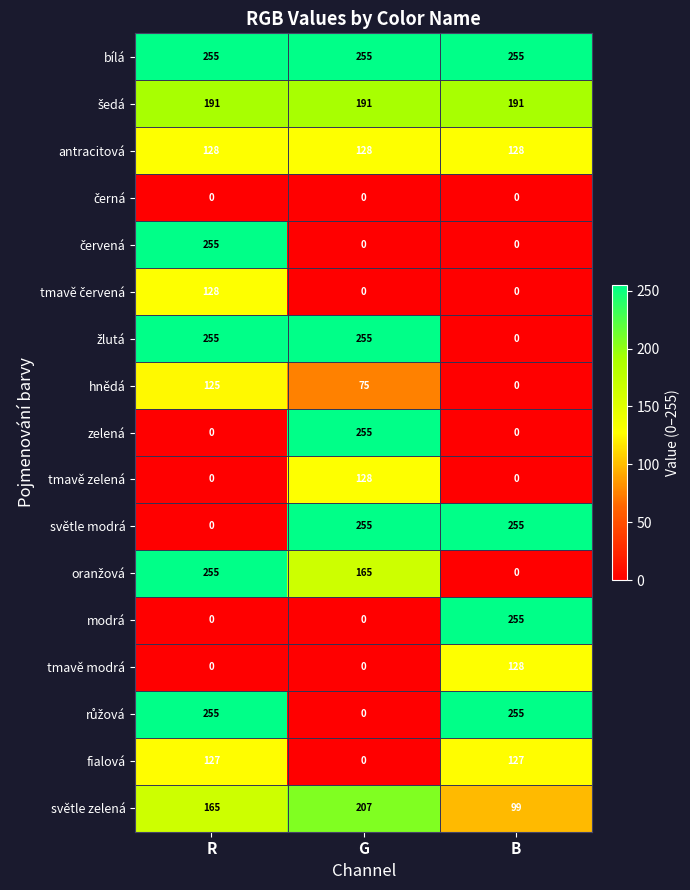

The světle zelená series shows 257 at R. True or false?

False